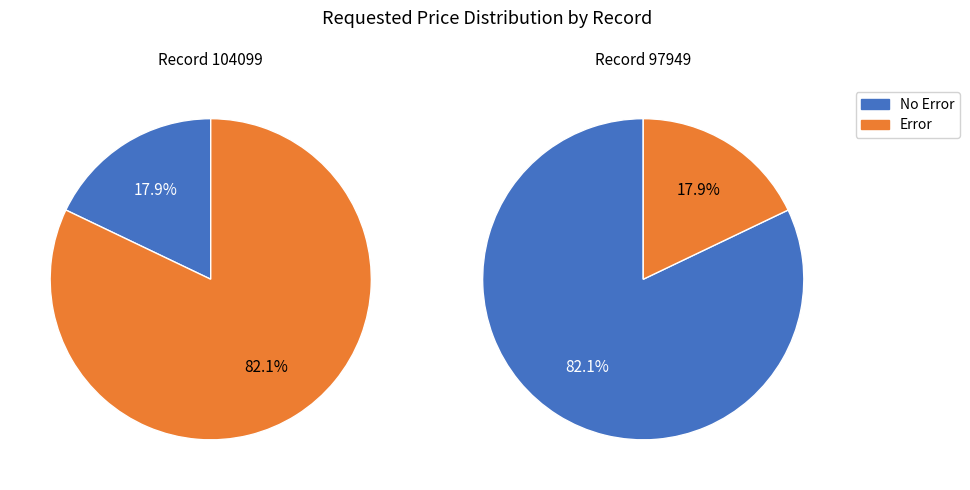

What is the total percentage of 104099 and 97949?

100.0%